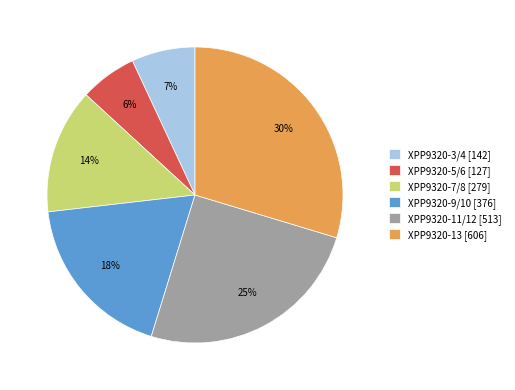

What is the largest slice in the pie chart?

XPP9320-13 [606]